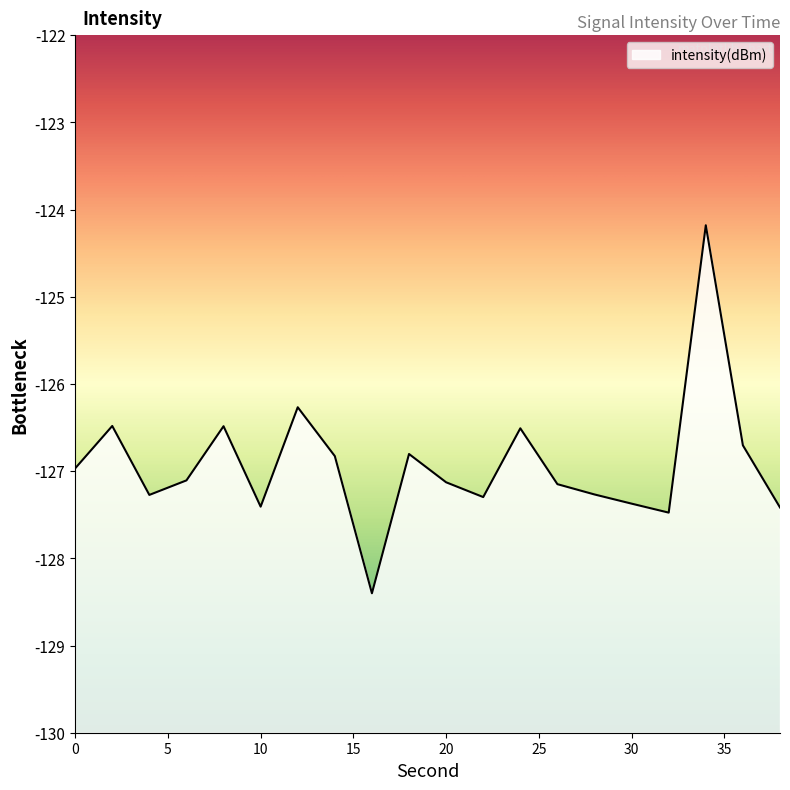

What is the change in value from 0 to 6?

-0.1